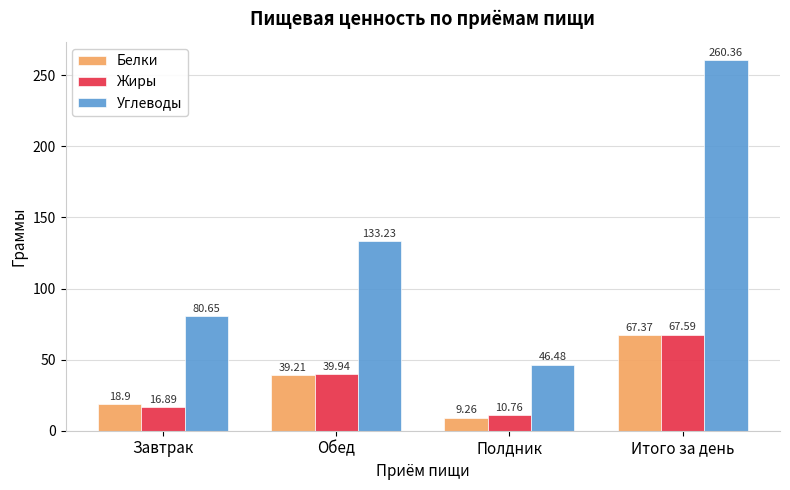

What is the label of the 3rd bar from the right?

Обед